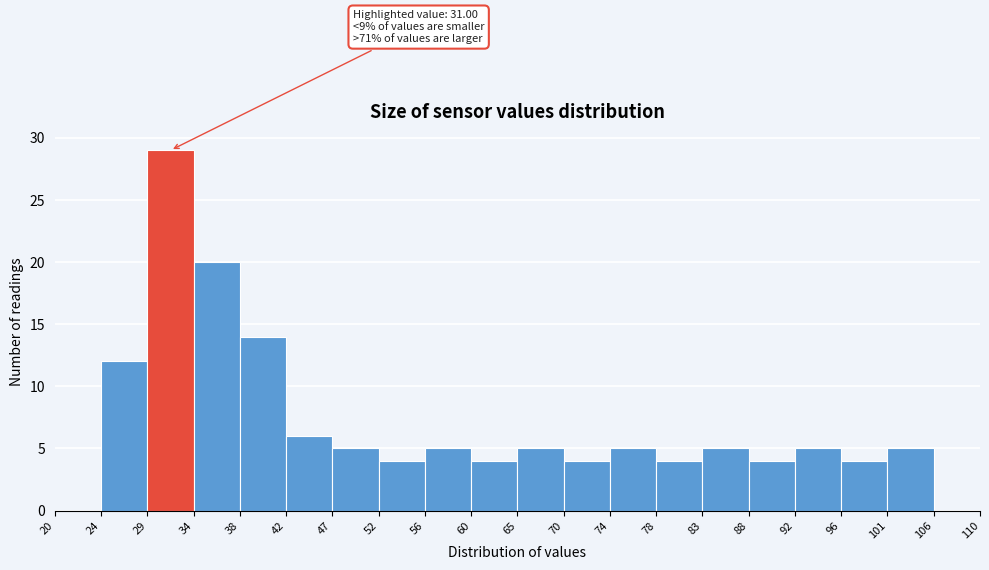

Which range on the x-axis has the tallest bar?

29 to 34